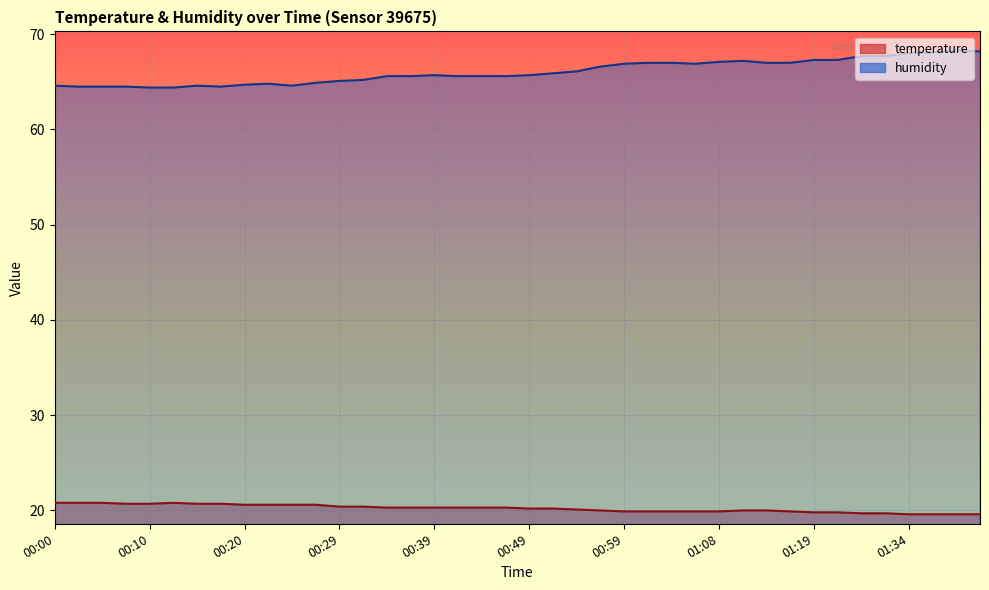

What are all the series names shown in the legend?

temperature, humidity